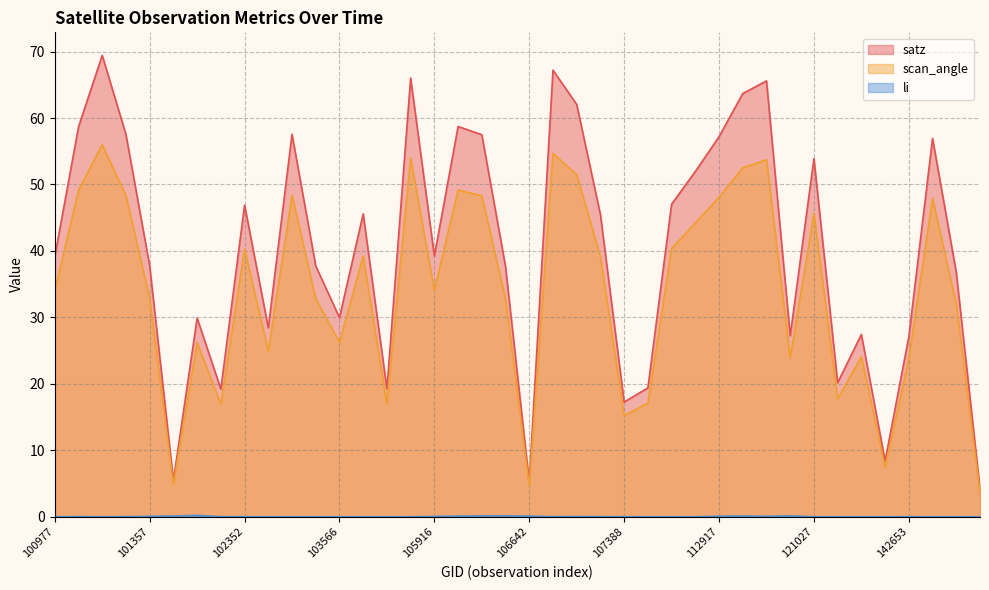

The scan_angle series shows 39.2 at 103928. True or false?

True